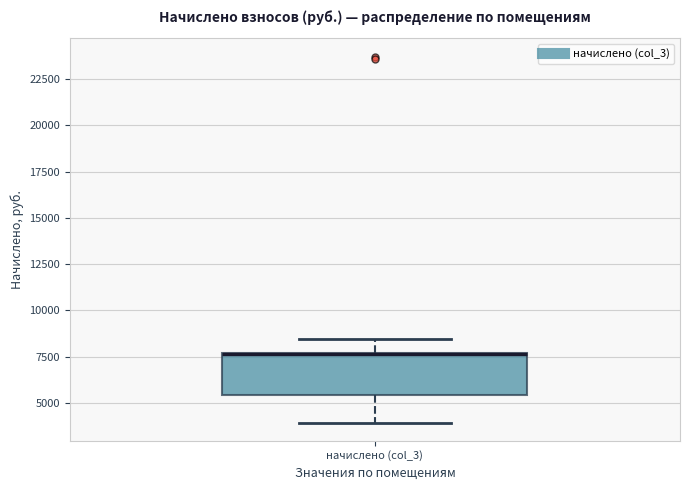

Where is the lower edge of the box for начислено (col_3) on the y-axis? The values are not printed on the chart, so give them approximately, as read against the axis.

5500